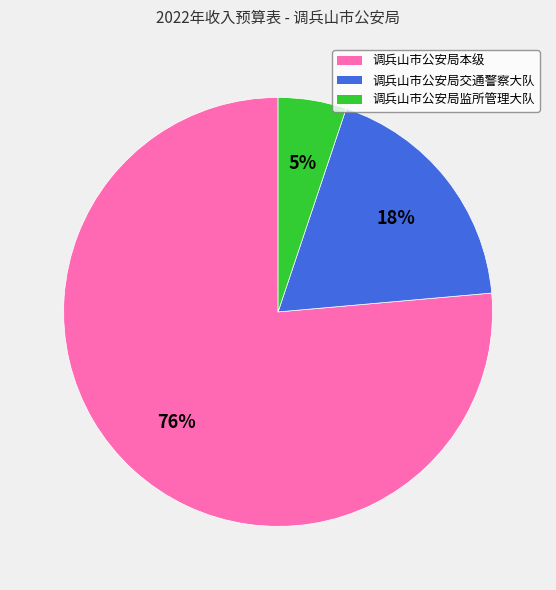

To the nearest percent, what is the average slice percentage?

33%